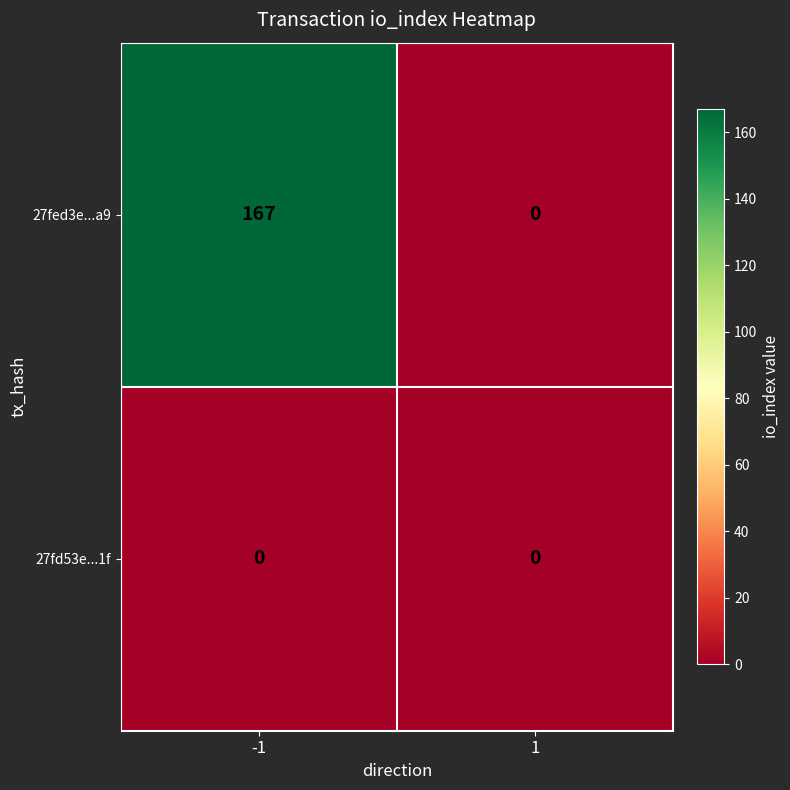

List the series in order of their overall mean, lowest first.

27fd53e...1f, 27fed3e...a9